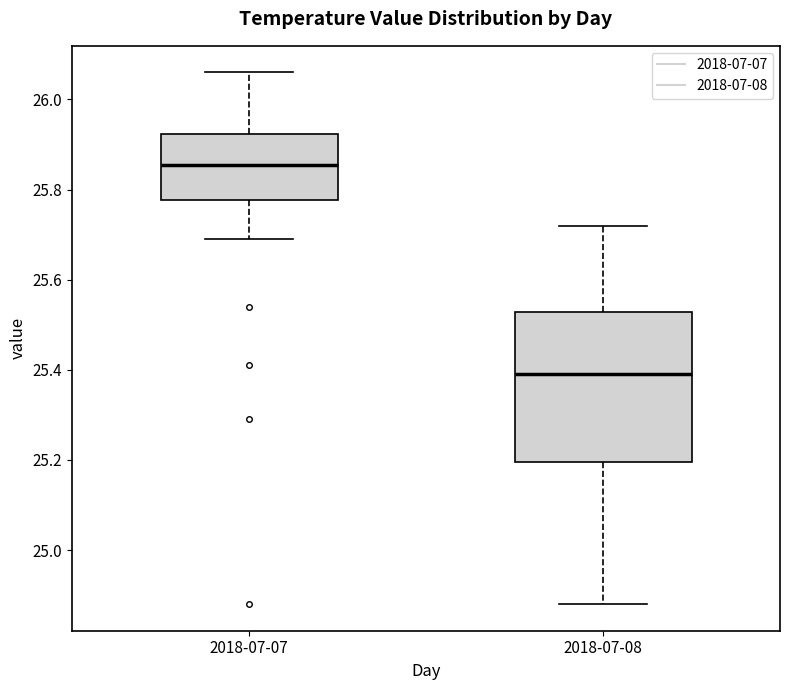

Which box has the highest median line?

2018-07-07